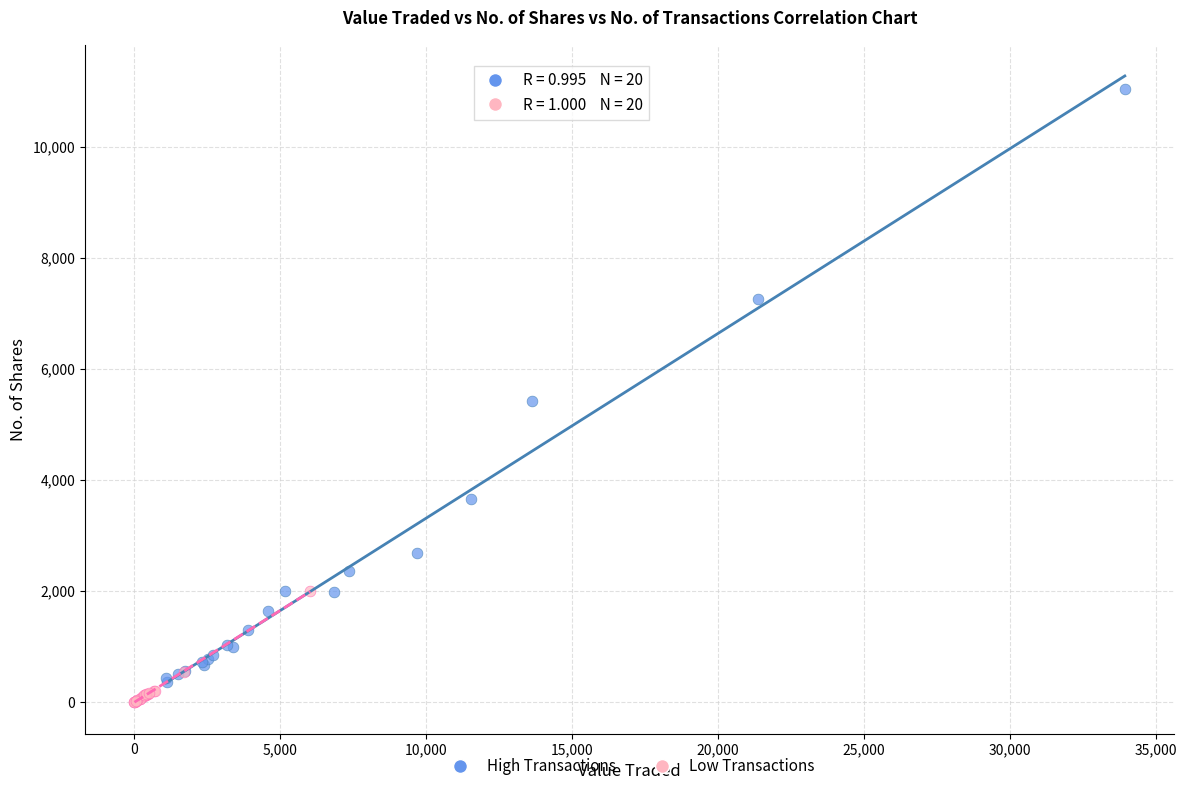

What are all the series names shown in the legend?

High Transactions, Low Transactions